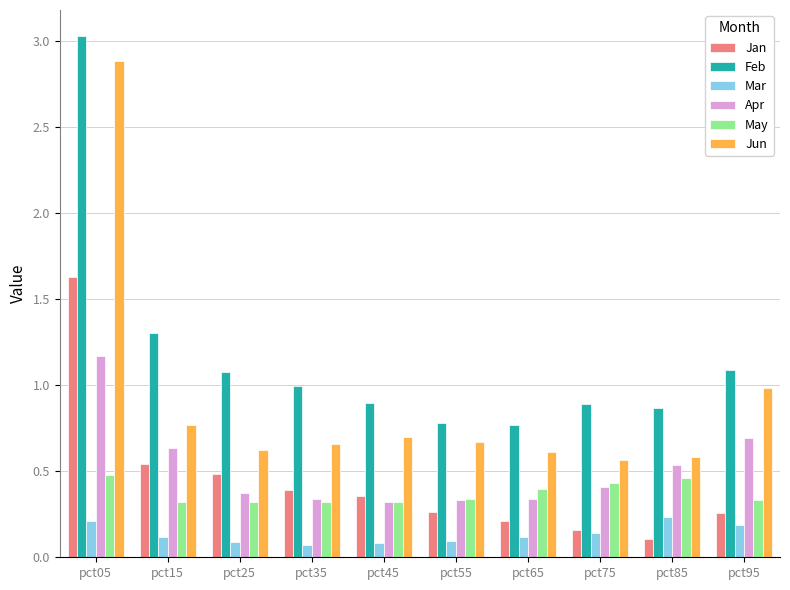

Which series has the largest range (max minus min)?

Jun